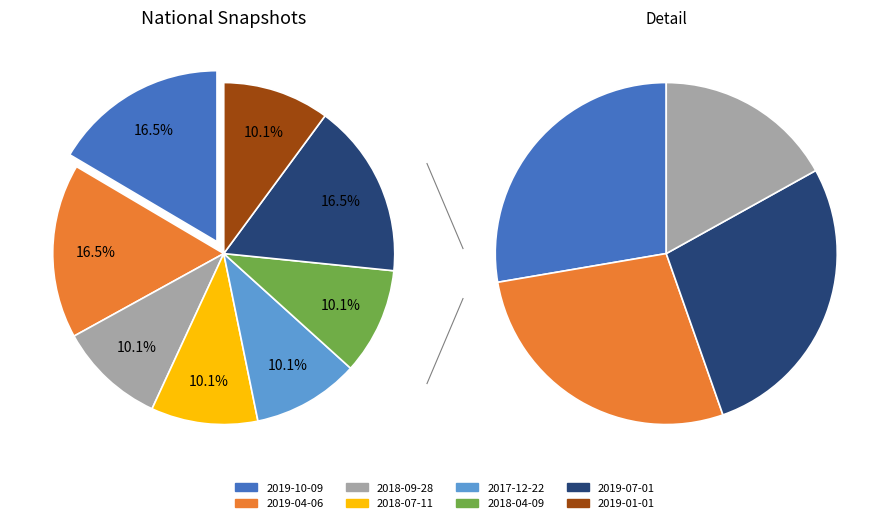

Does 2019-07-01 represent more than half of the total?

No